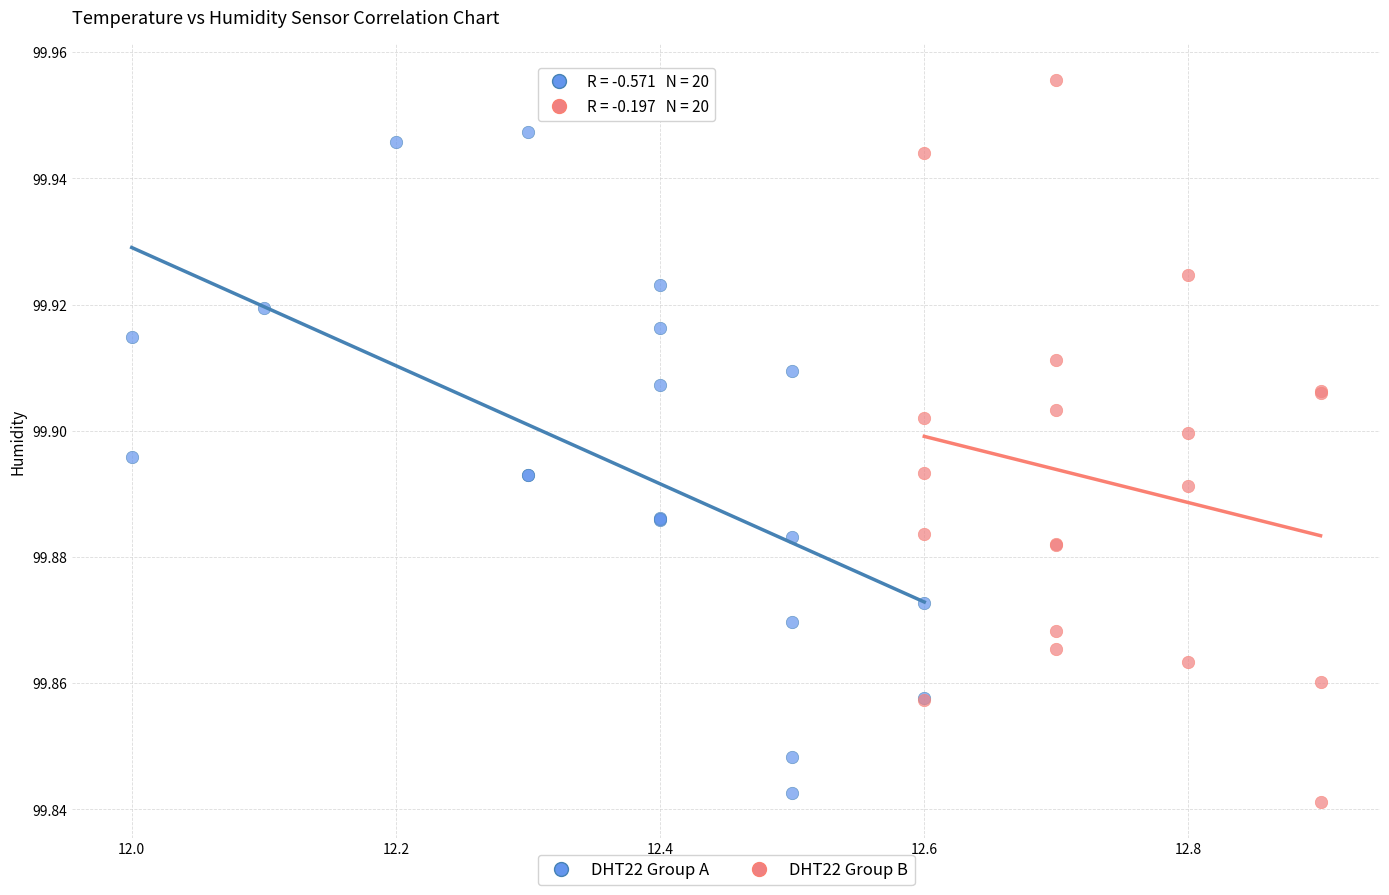

What are all the series names shown in the legend?

DHT22 Group A, DHT22 Group B